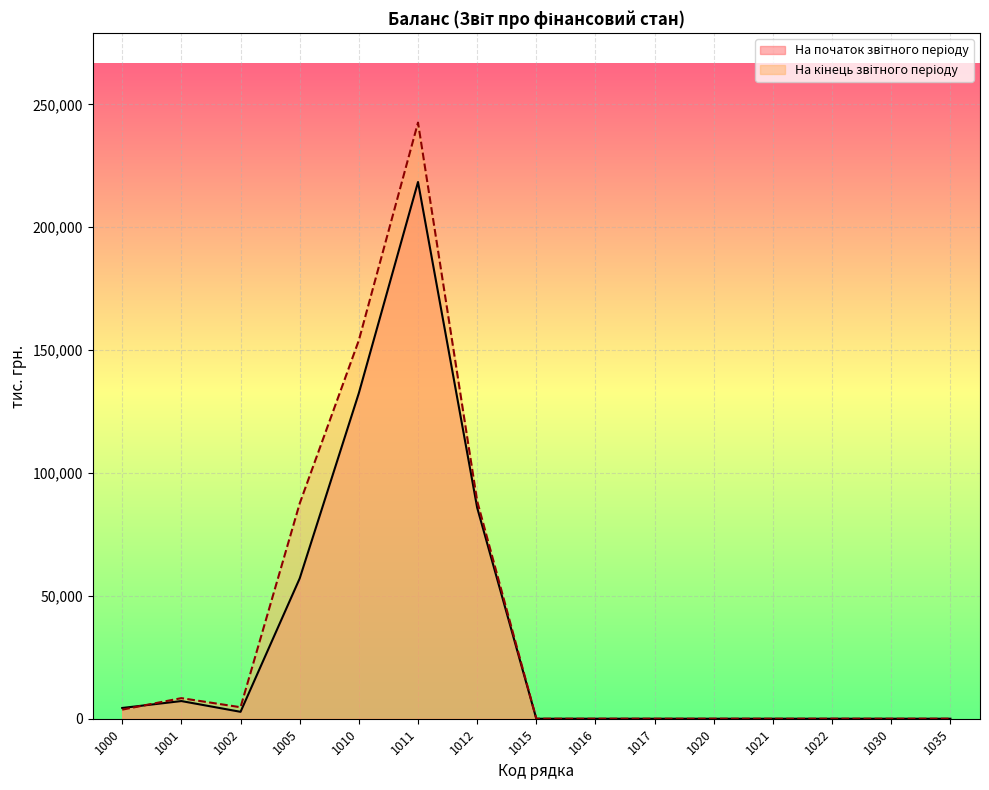

Between 1001 and 1021, which series saw the biggest shift?

На кінець звітного періоду